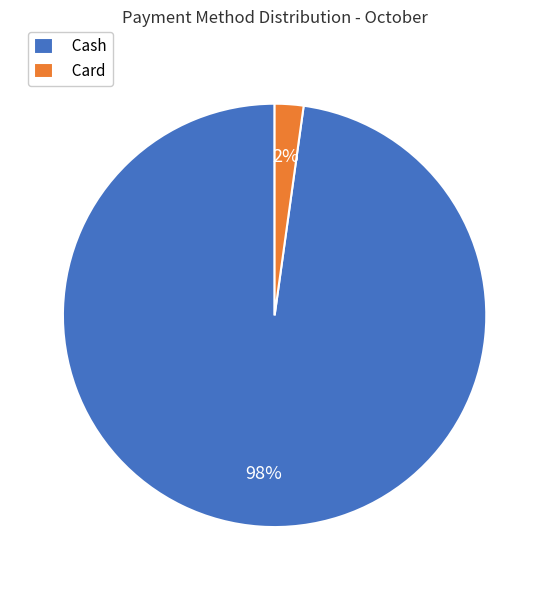

To the nearest percent, what is the difference between the Cash and Card slice percentages?

96%